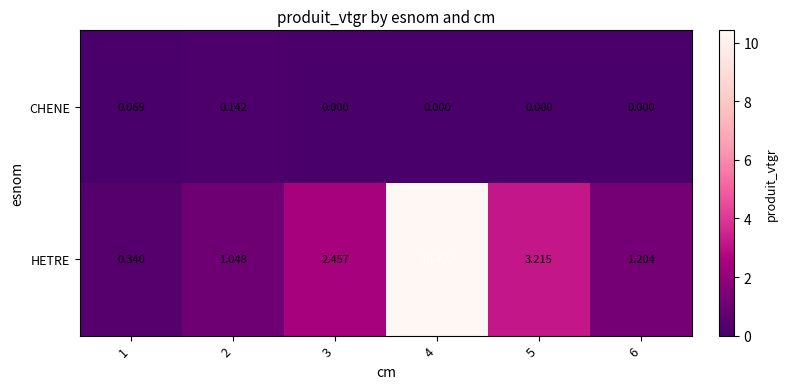

How many data points in HETRE are above 2?

3